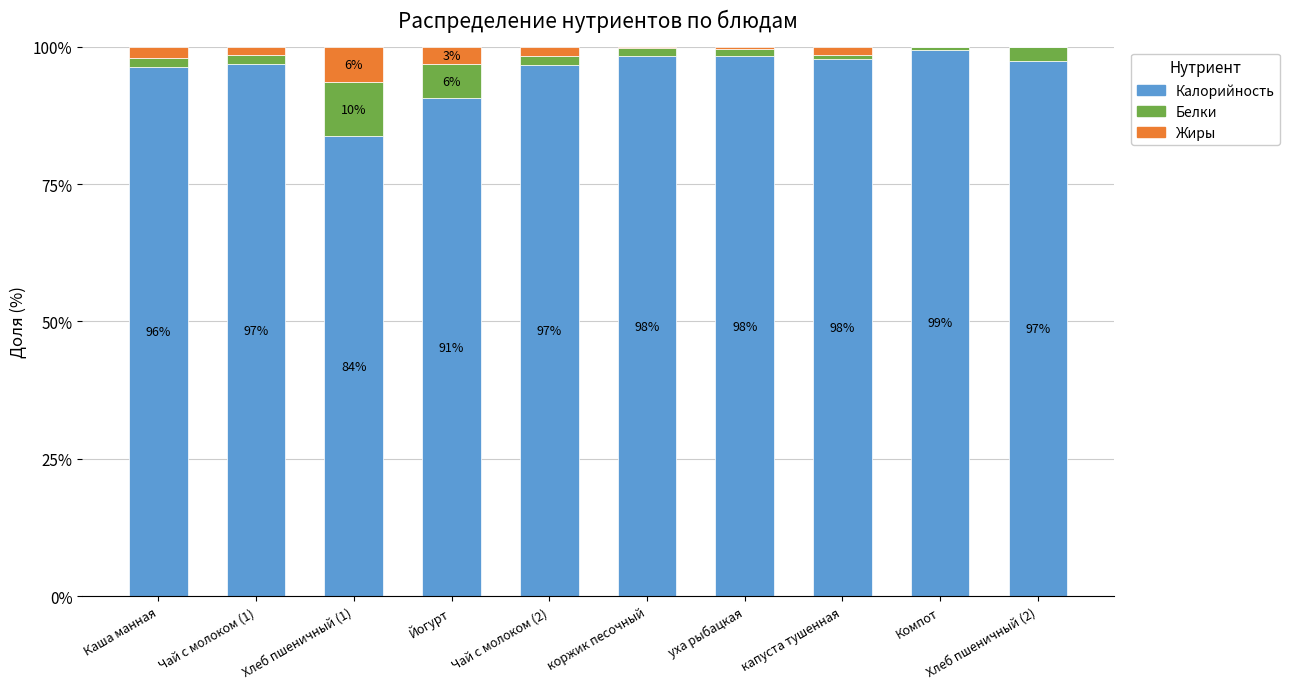

What is the total value across all series at Хлеб пшеничный (1)?

100.0